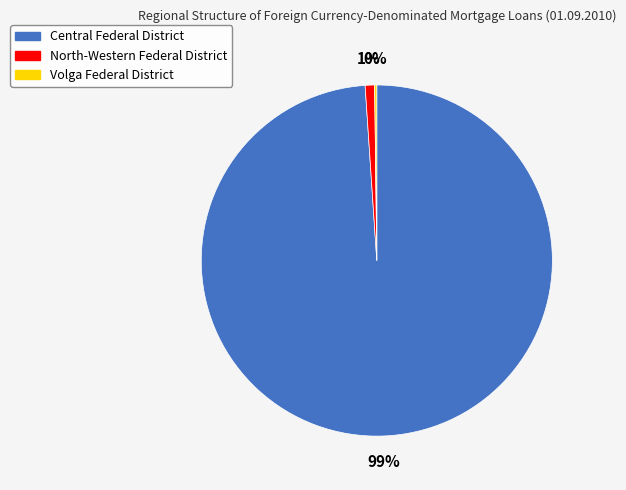

True or false: Central Federal District accounts for 89% of the total.

False